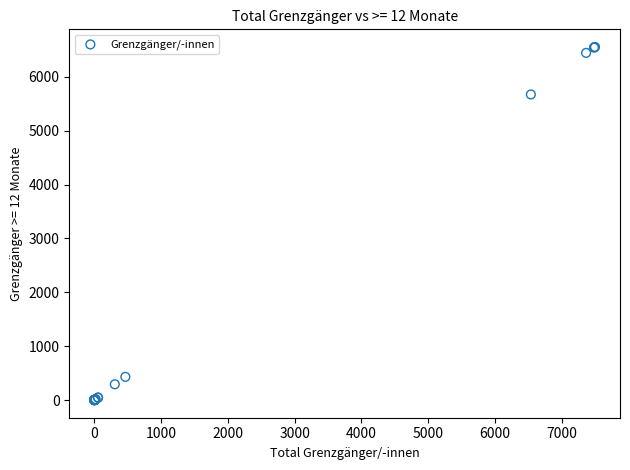

What Y value in the scatter plot is closest to 3278?

5674